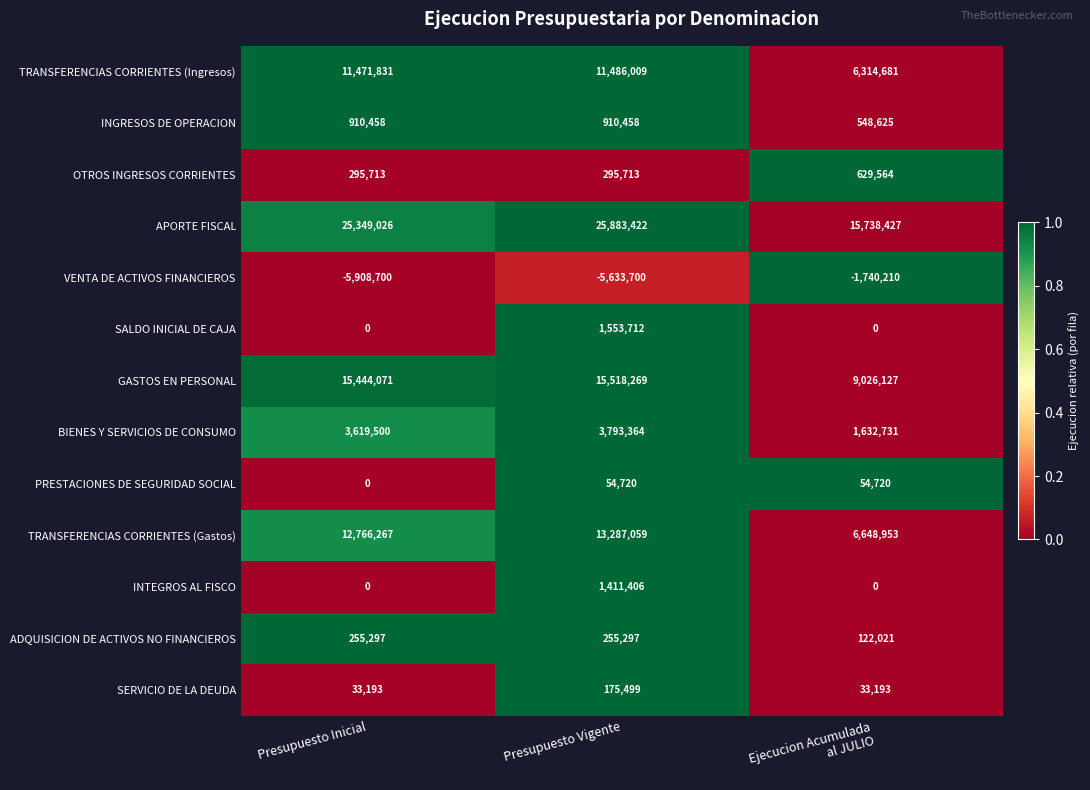

The value of TRANSFERENCIAS CORRIENTES (Ingresos) at Presupuesto Inicial is 2380222. True or false?

False